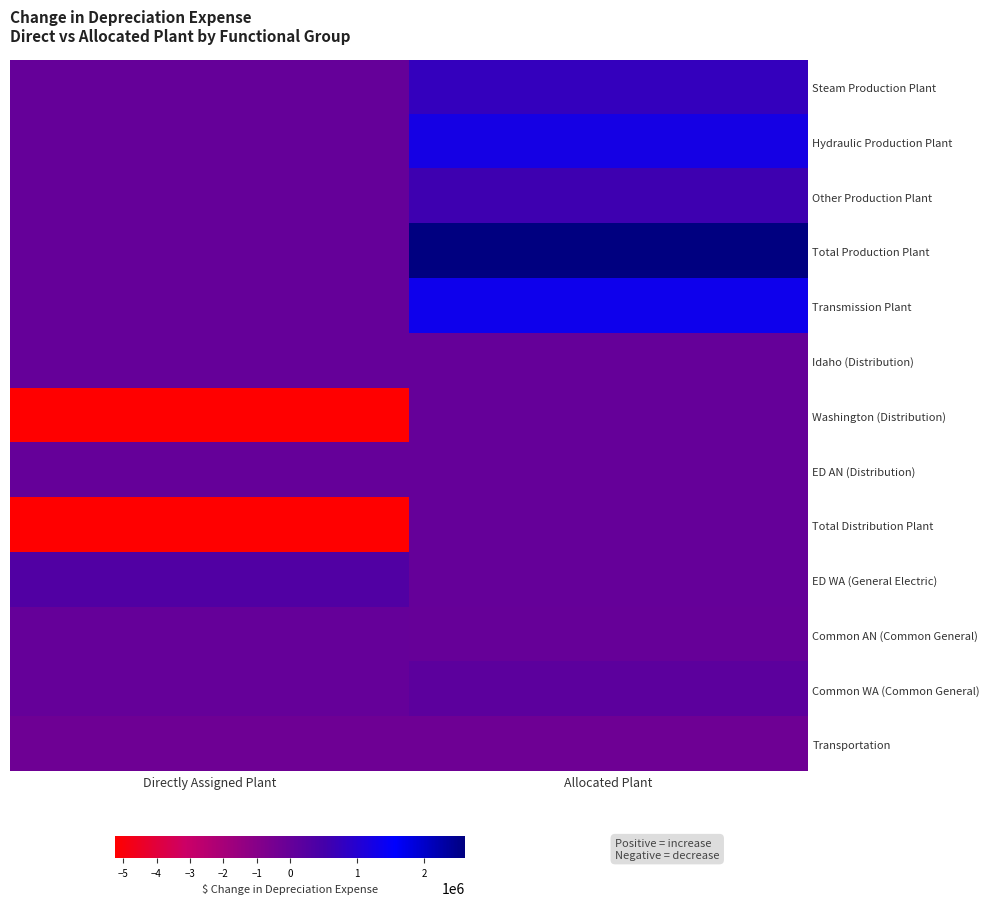

Which label corresponds to the smallest value in the chart?

Directly Assigned Plant